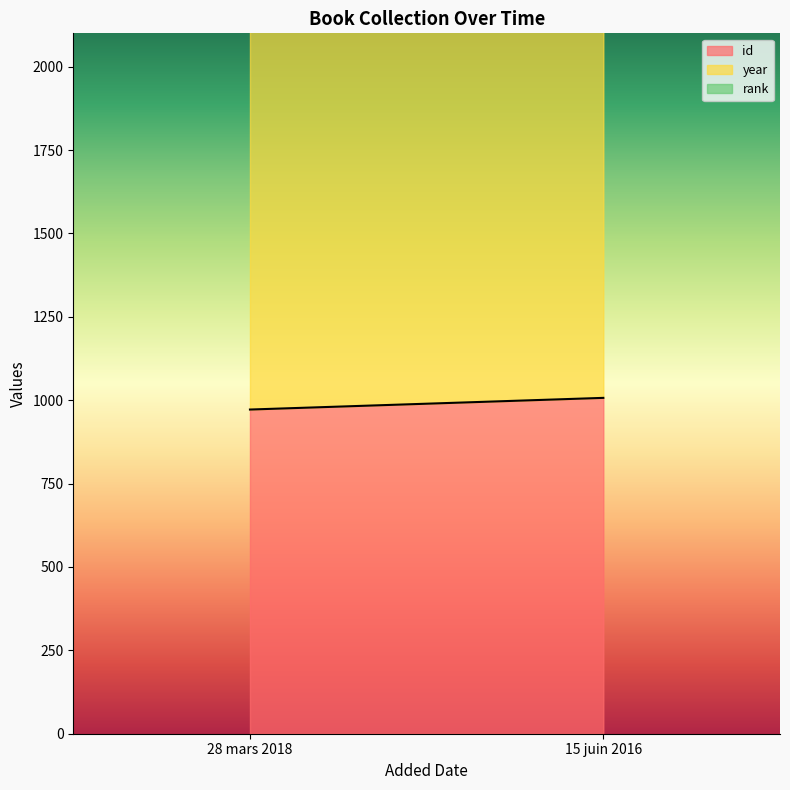

Which label corresponds to the largest value in the chart?

28 mars 2018